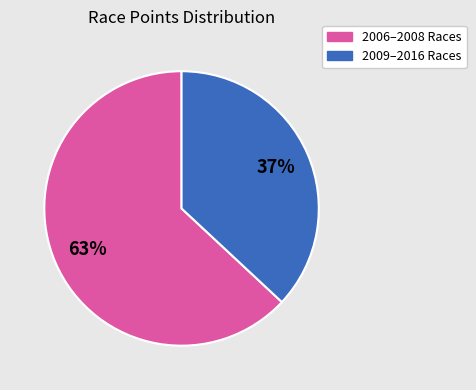

To the nearest percent, what is the difference between the largest and smallest slice percentages?

26%